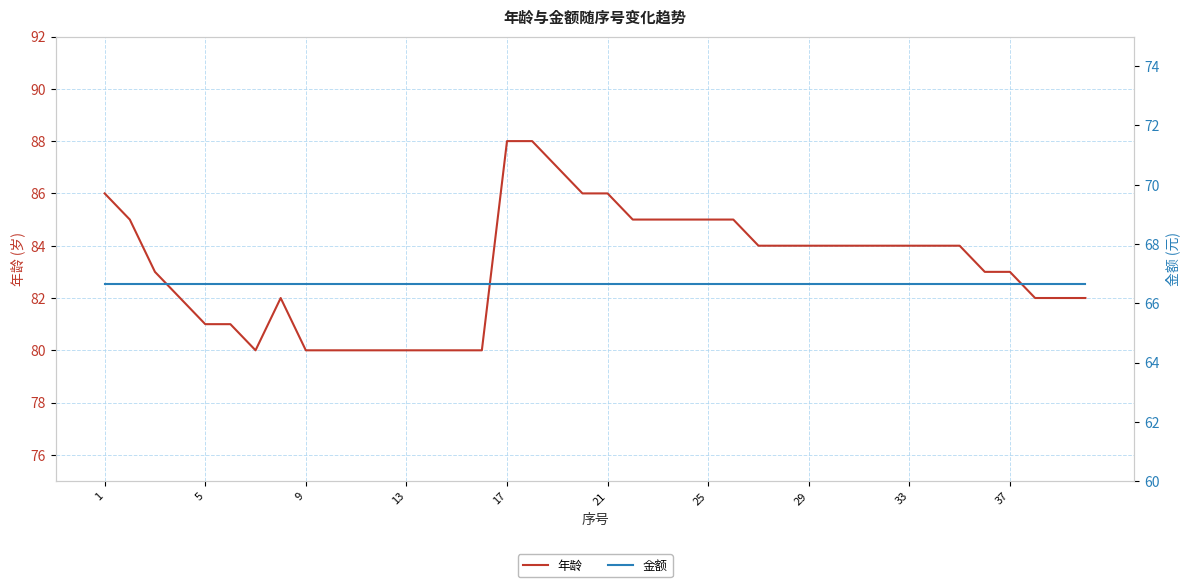

Count the number of categories in the chart.

40